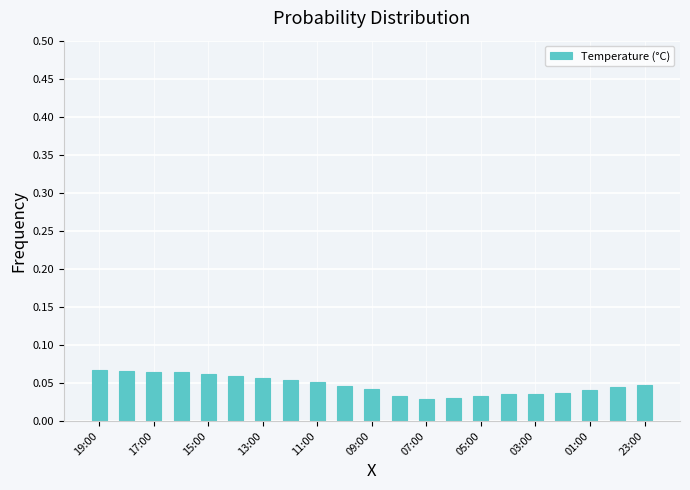

Count the values in the range 0 to 1.

21